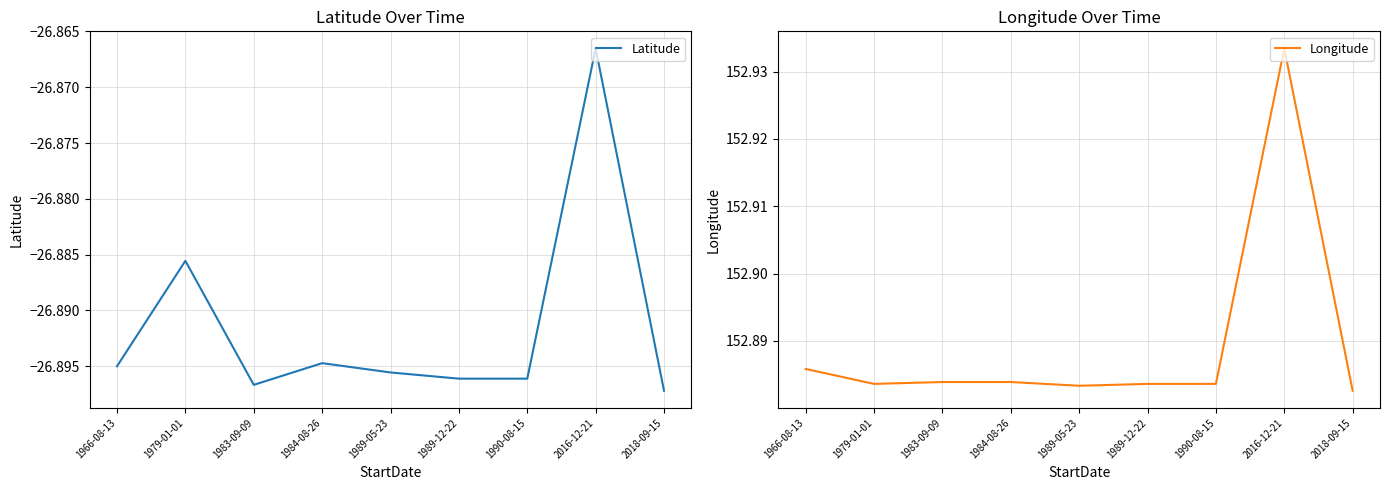

Count the Longitude values in the range 152 to 153.

9